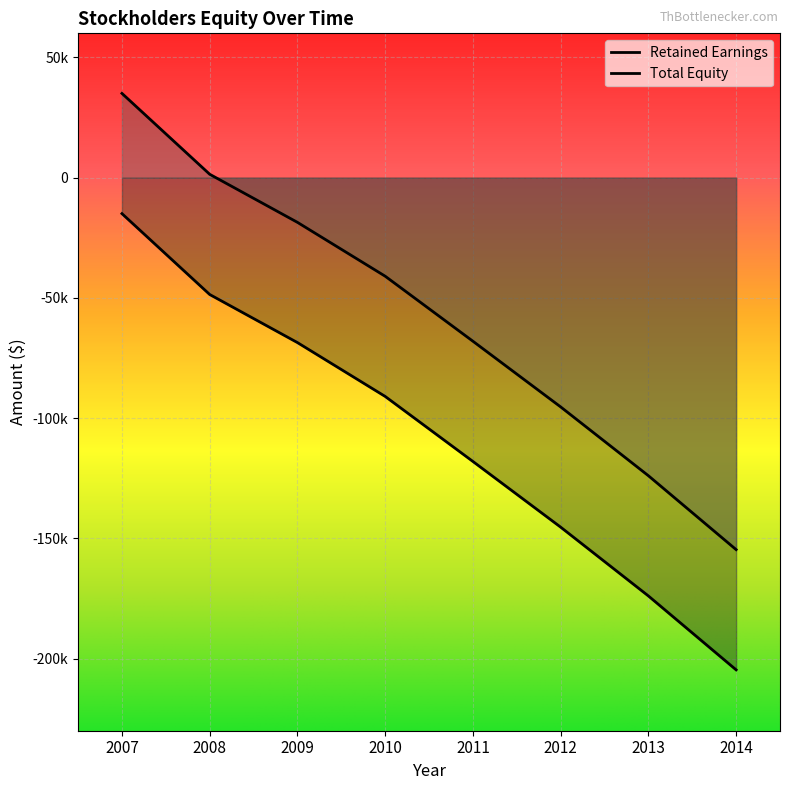

Rank the categories by Total Equity value from highest to lowest.

2007, 2008, 2009, 2010, 2011, 2012, 2013, 2014